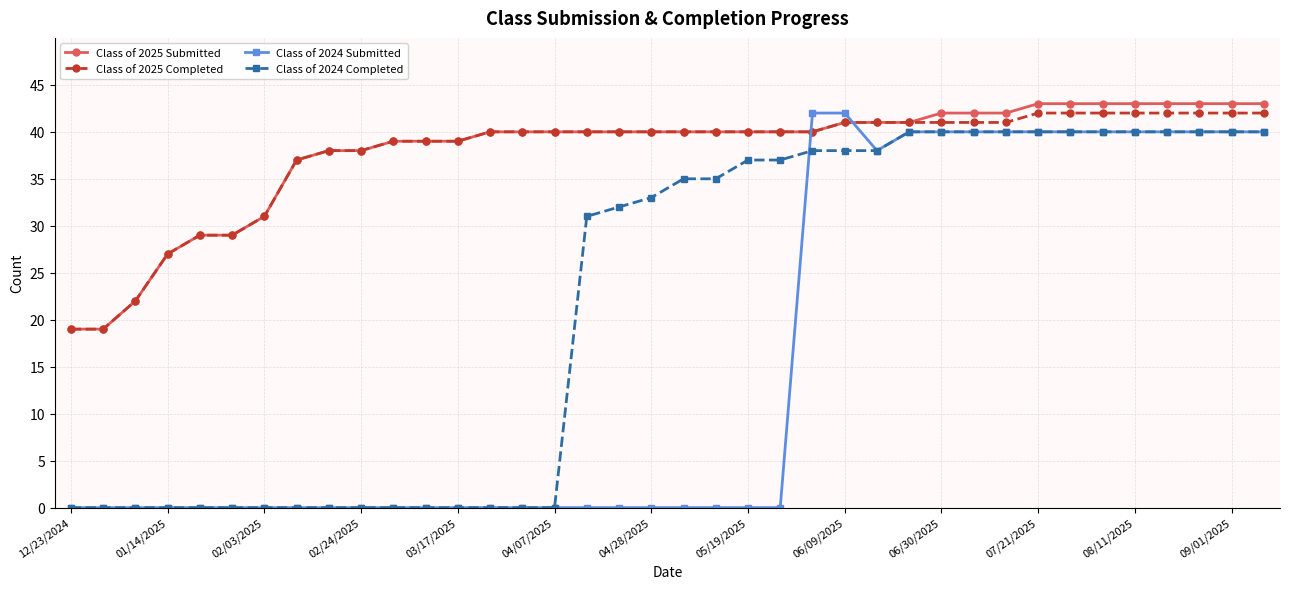

How many series are shown in this chart?

4